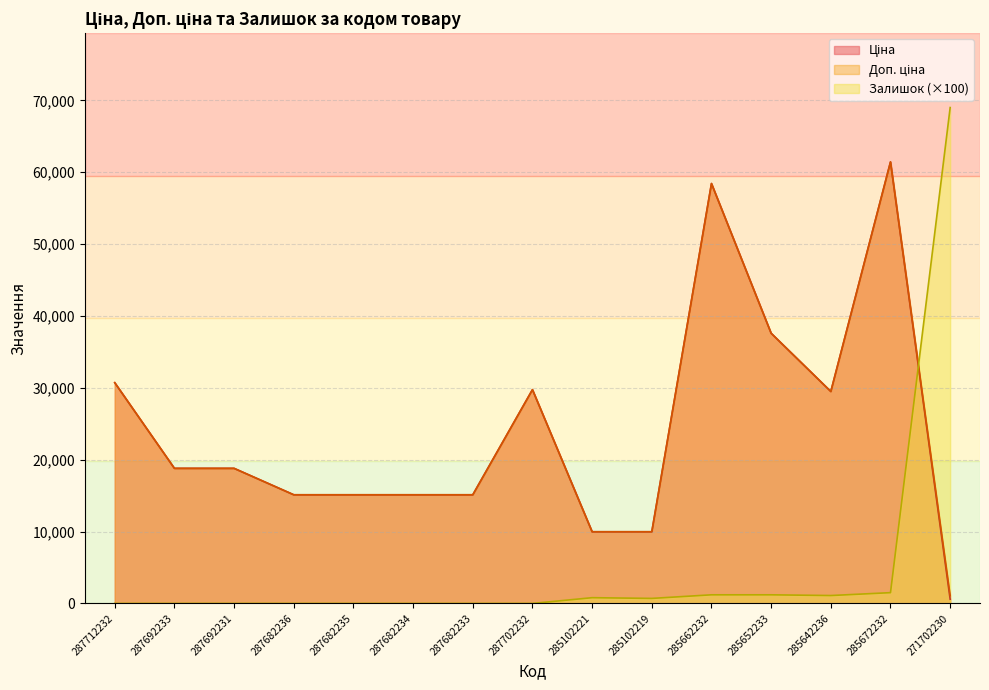

List the series in order of their peak value, lowest first.

Ціна, Доп. ціна, Залишок